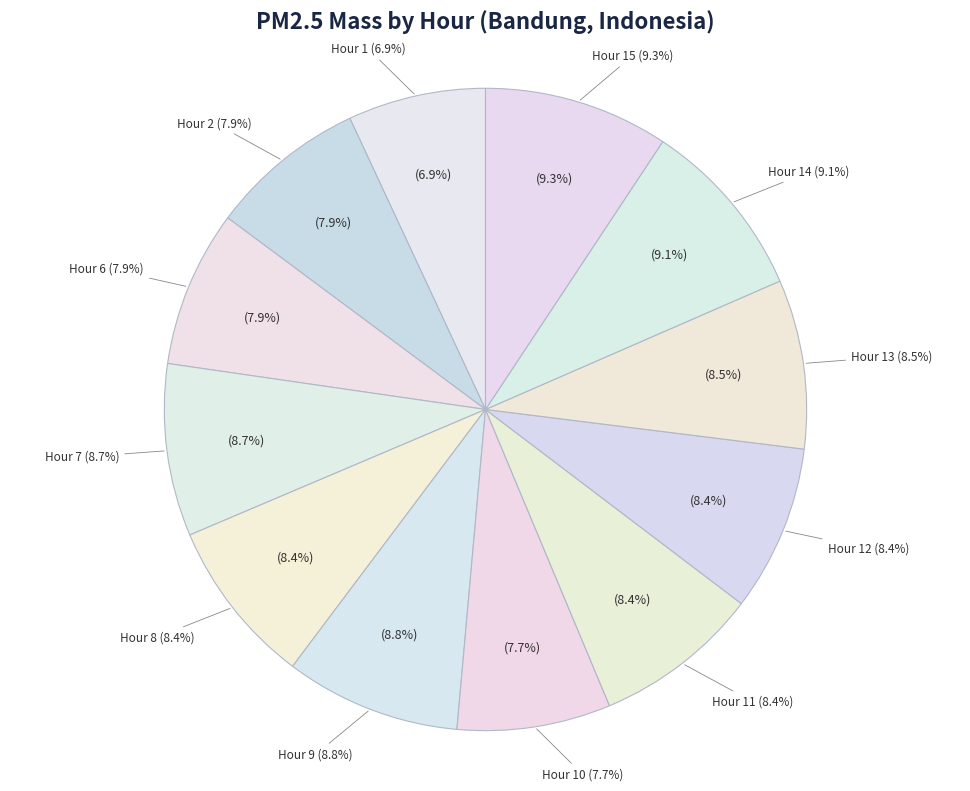

How many slices are in this pie chart?

12